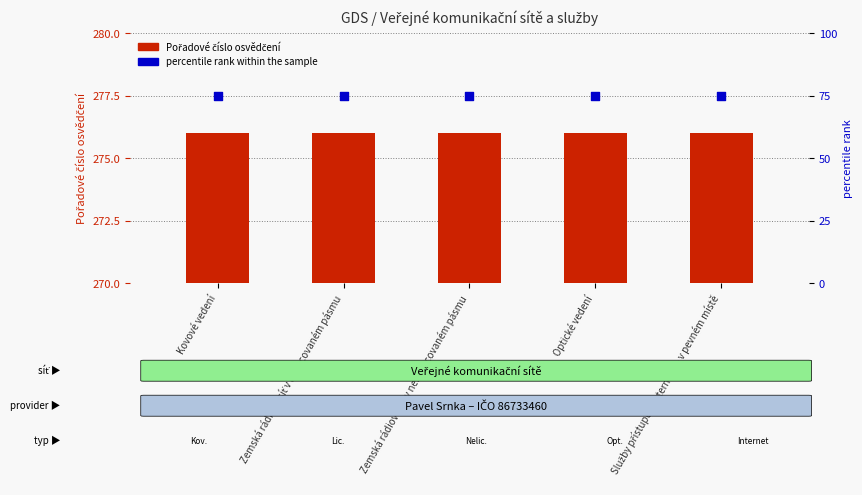

What are all the series names shown in the legend?

Pořadové číslo osvědčení, percentile rank within the sample